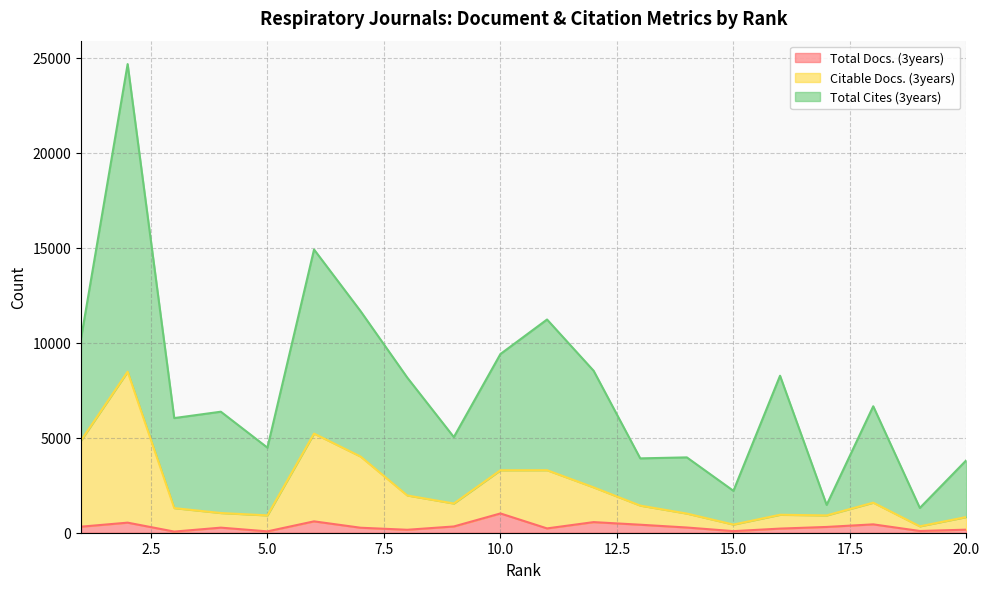

What is the difference between the Total Docs. (3years) values at 2 and 15?

446